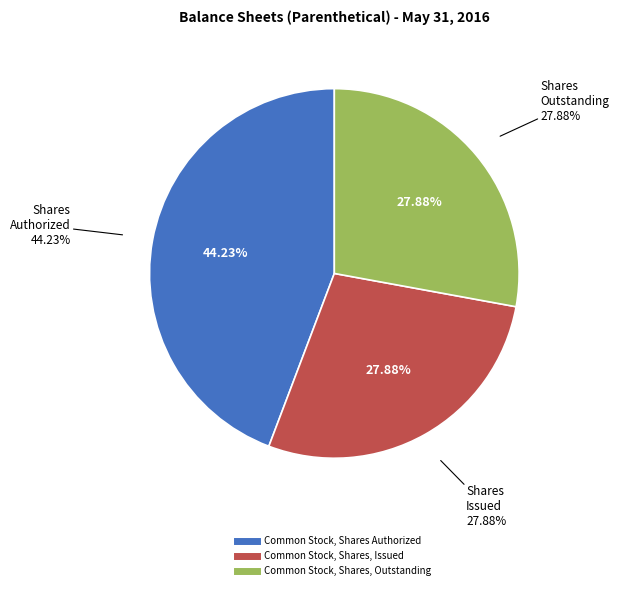

What percentage is the Common Stock, Shares, Outstanding slice, to the nearest percent?

28%